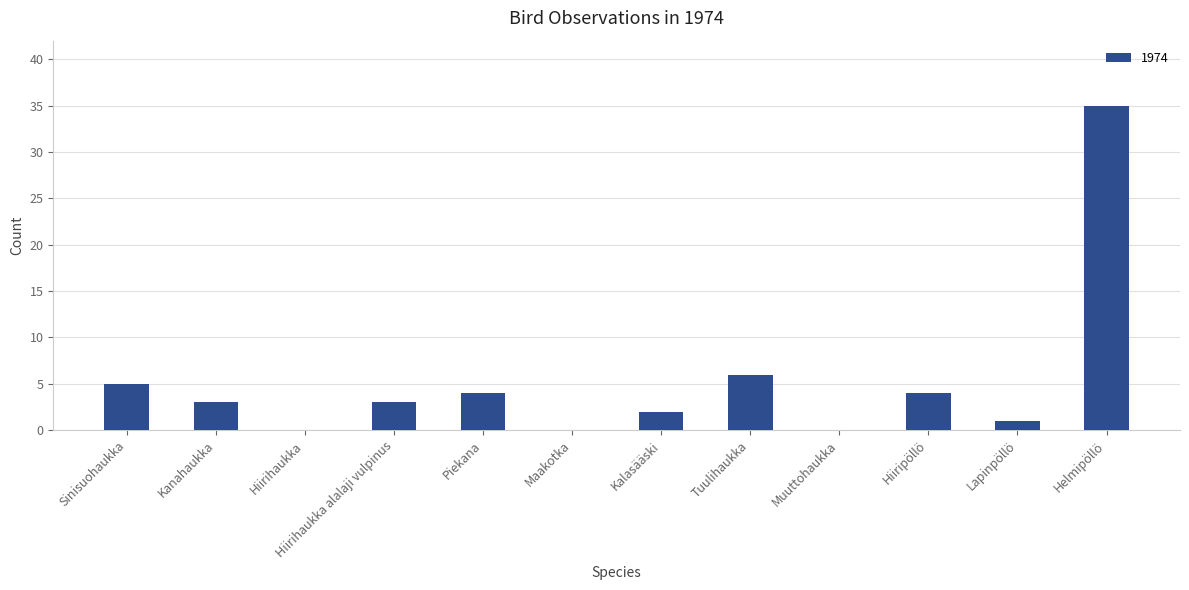

Between Tuulihaukka and Piekana, which is larger?

Tuulihaukka